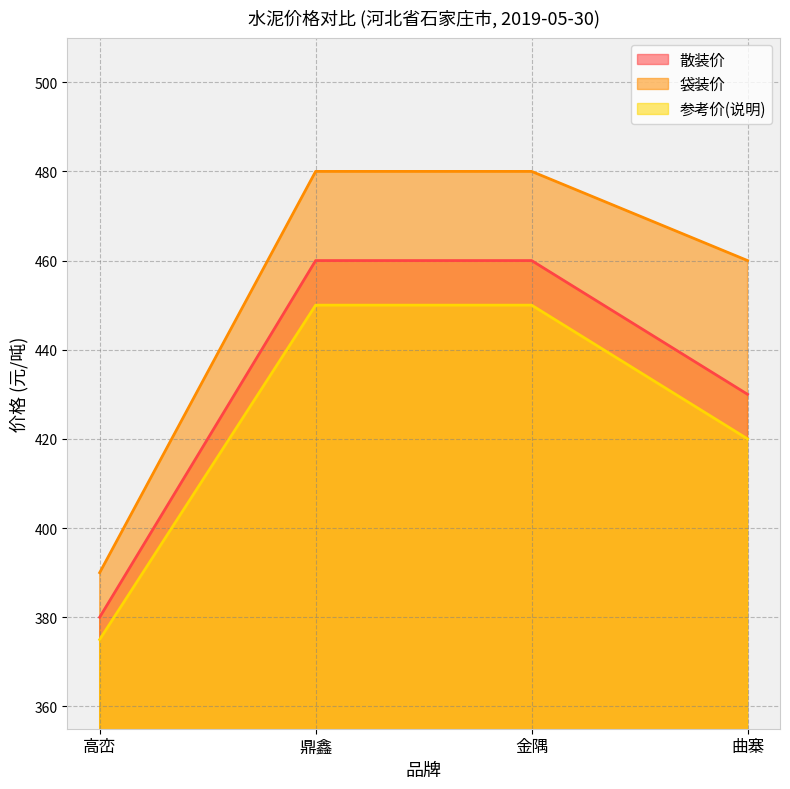

The 参考价(说明) series shows 806 at 金隅. True or false?

False